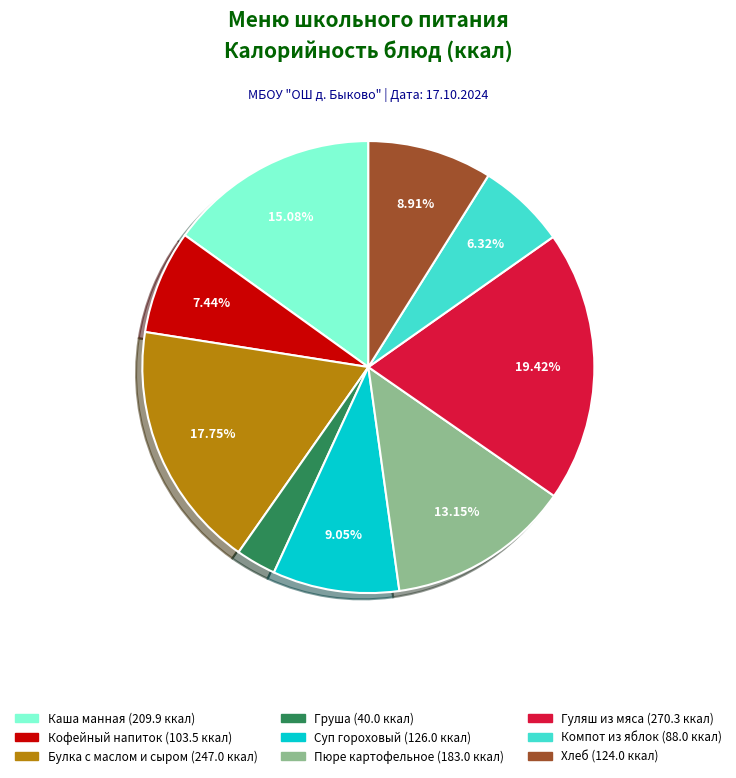

Is there a majority slice in this chart?

No